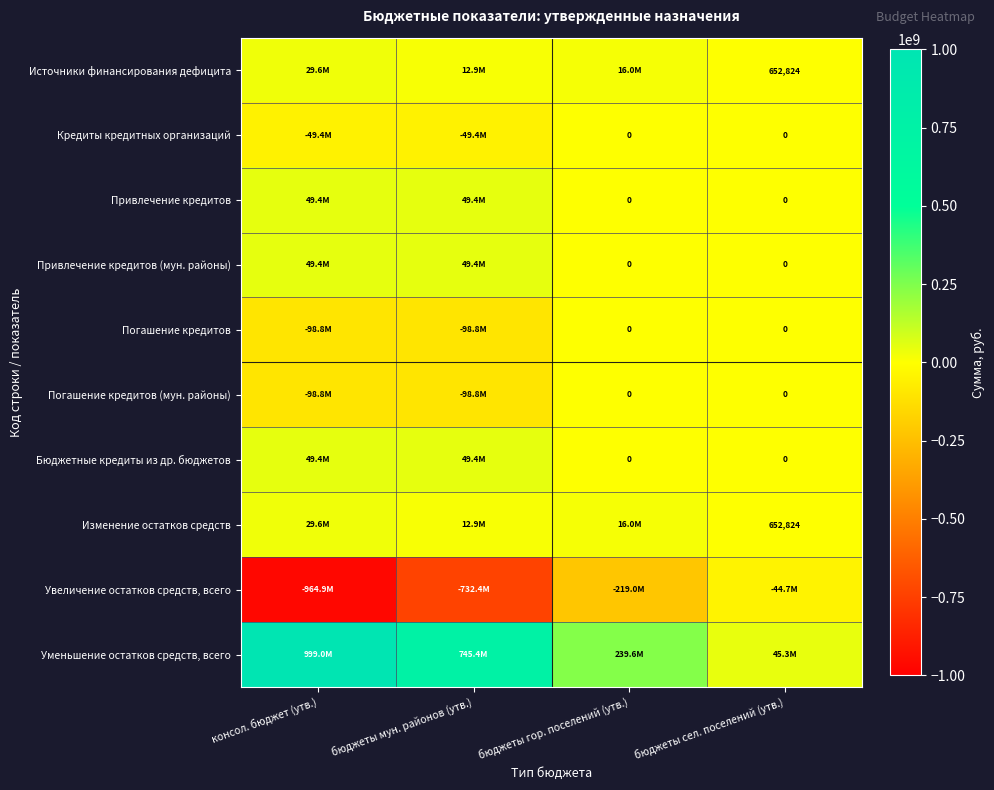

At which label is Бюджетные кредиты из др. бюджетов closest to 24702700?

консол. бюджет (утв.)